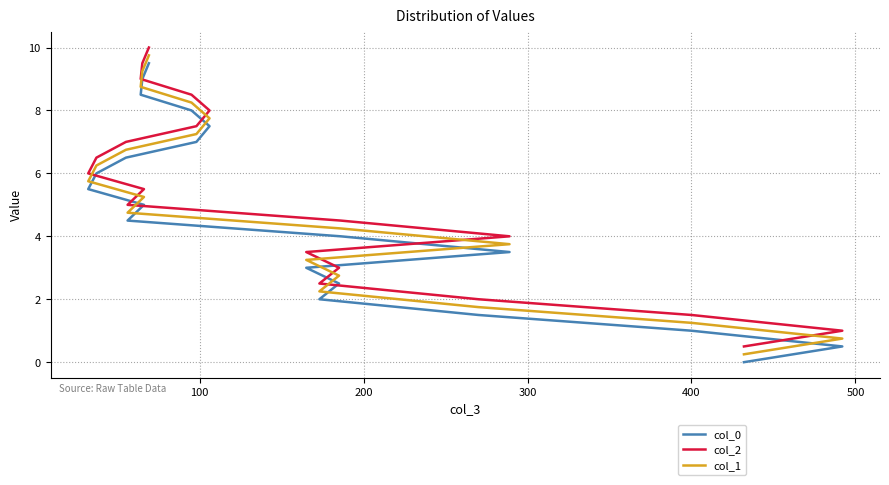

Reading left to right, what are all the values shown in this chart?

col_0: 0.0	0.5	1.0	1.5	2.0	2.5	3.0	3.5	4.0	4.5	5.0	5.5	6.0	6.5	7.0	7.5	8.0	8.5	9.0	9.5
col_2: 0.5	1.0	1.5	2.0	2.5	3.0	3.5	4.0	4.5	5.0	5.5	6.0	6.5	7.0	7.5	8.0	8.5	9.0	9.5	10.0
col_1: 0.2	0.8	1.2	1.8	2.2	2.8	3.2	3.8	4.2	4.8	5.2	5.8	6.2	6.8	7.2	7.8	8.2	8.8	9.2	9.8